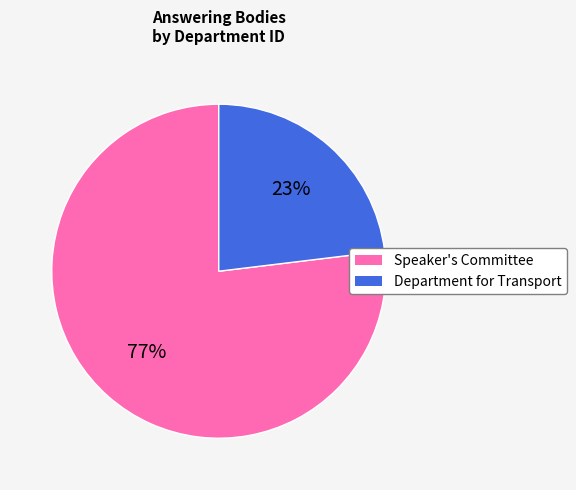

Is there any slice that represents more than half of the pie?

Yes